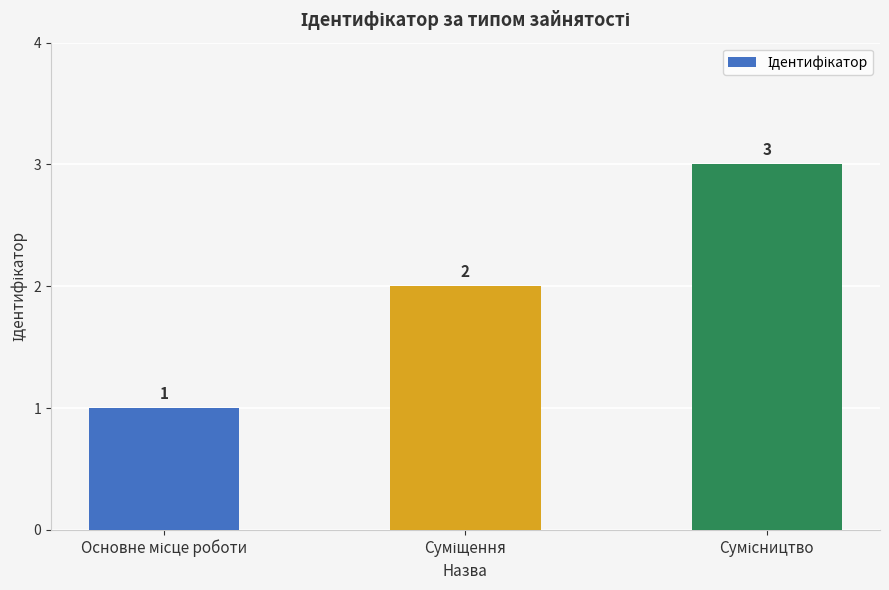

Are the bars grouped side by side (vs. stacked)?

No